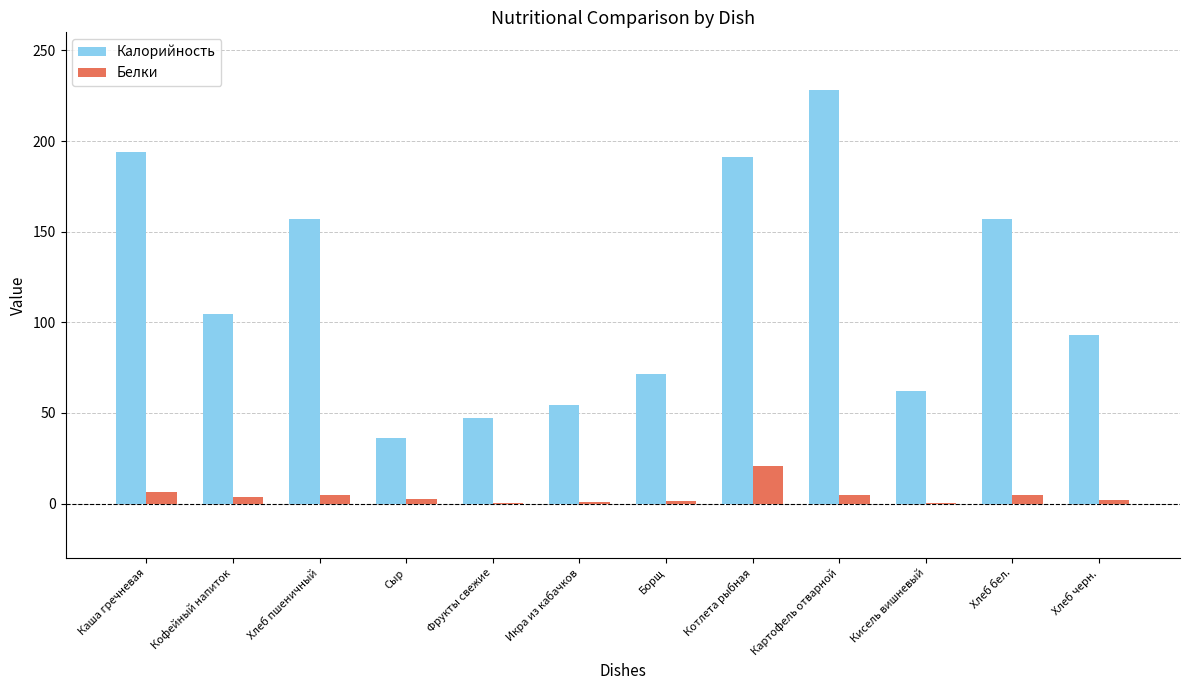

Is the value of Калорийность at Икра из кабачков greater than the value of Белки at Котлета рыбная?

Yes